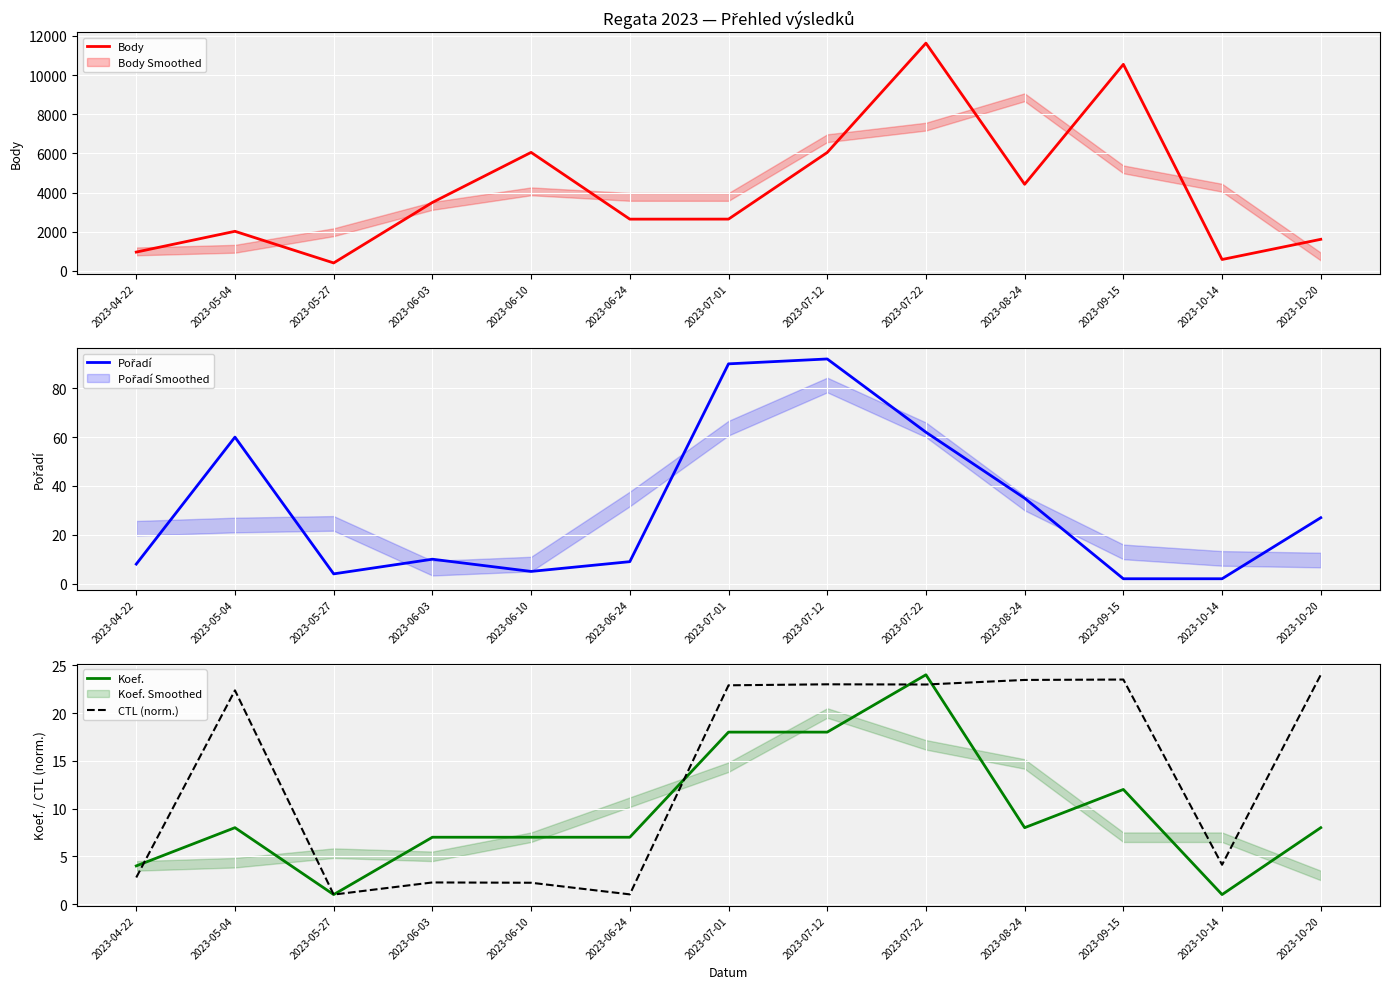

How many times do CTL (norm.) and Pořadí cross each other?

2